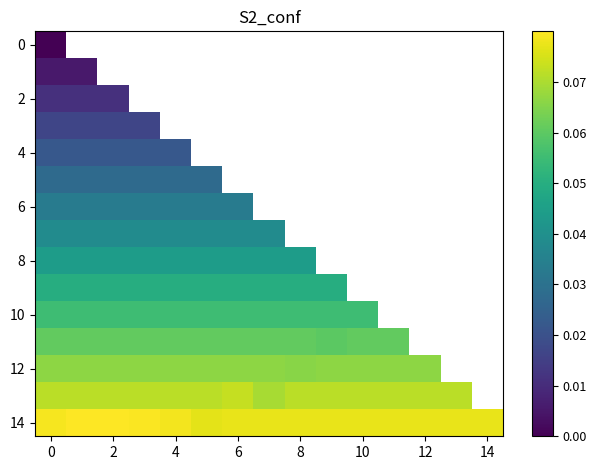

Count the number of data series in this chart.

15